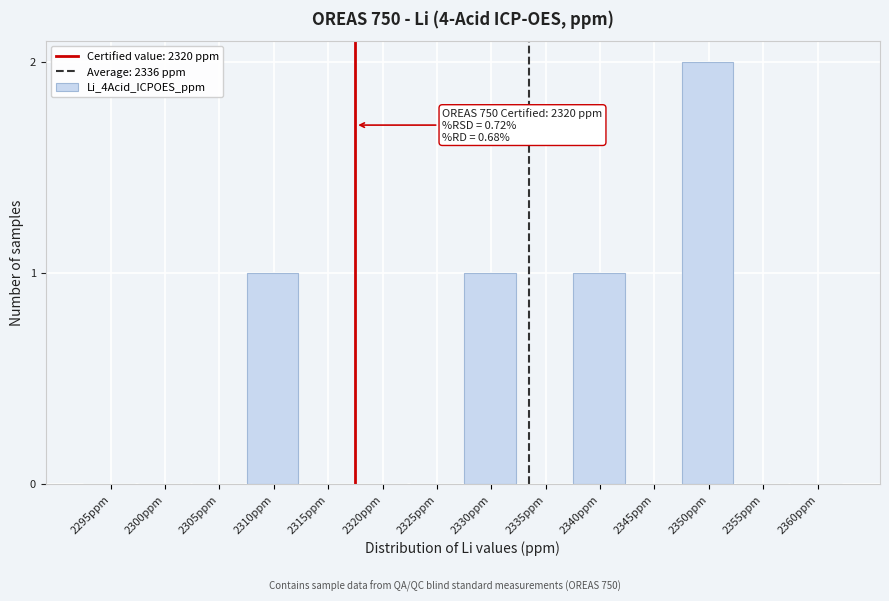

Reading left to right, extract all data points from this chart.

2295ppm=0	2300ppm=0	2305ppm=0	2310ppm=1	2315ppm=0	2320ppm=0	2325ppm=0	2330ppm=1	2335ppm=0	2340ppm=1	2345ppm=0	2350ppm=2	2355ppm=0	2360ppm=0